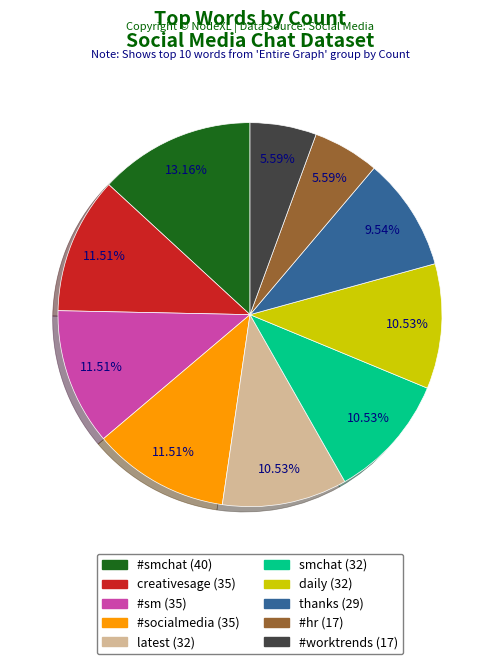

How many segments does this pie chart have?

10